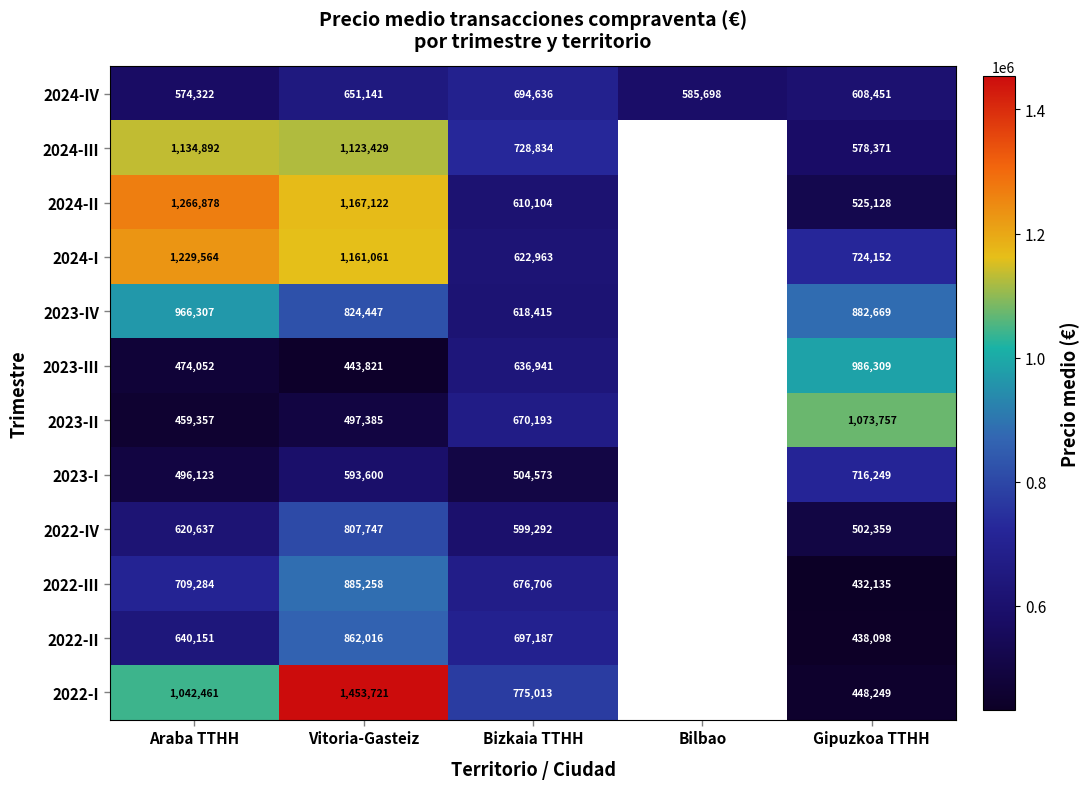

Between Araba TTHH and Bizkaia TTHH, which series saw the biggest shift?

2024-II